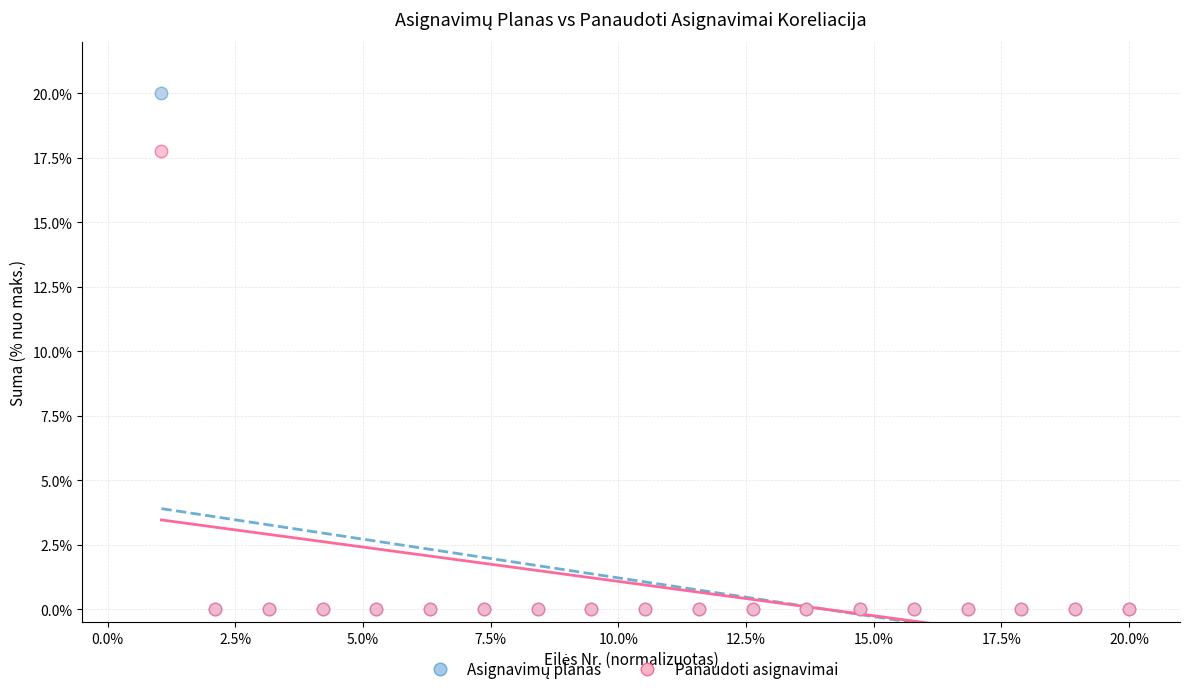

Across all series, what Y value is closest to 10?

17.7